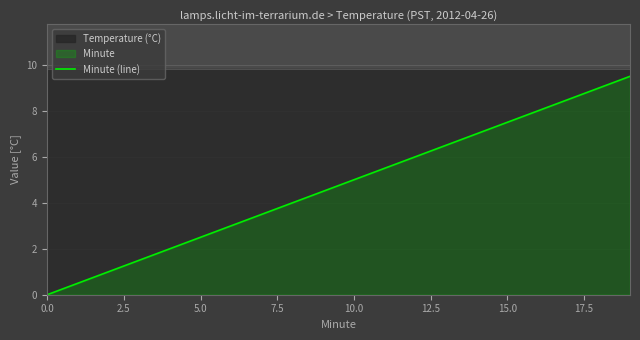

What is the label of the 7th point from the right?

13